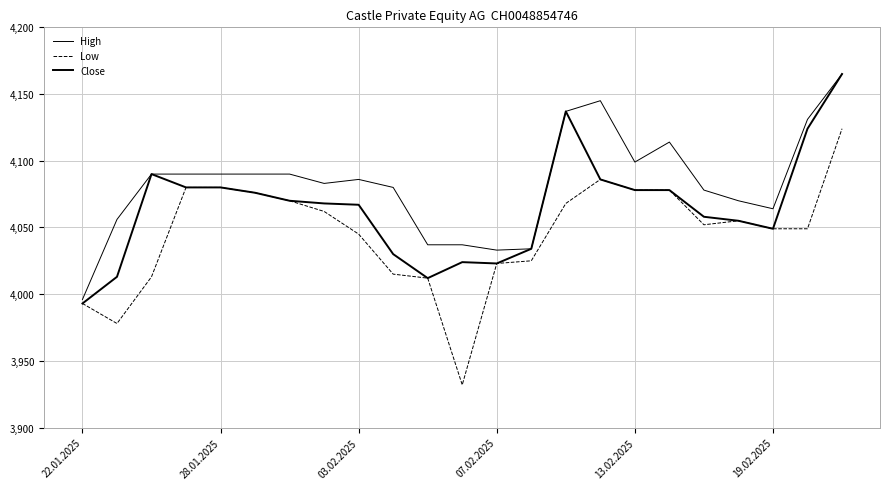

At how many categories does at least one series exceed 4080?

13